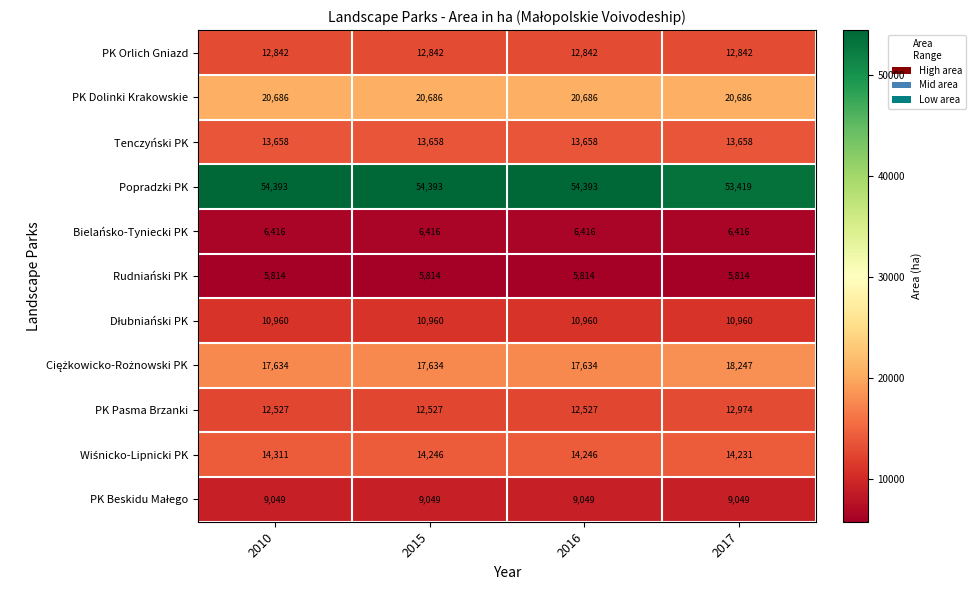

Is it true that PK Dolinki Krakowskie equals 31571 at 2017?

False